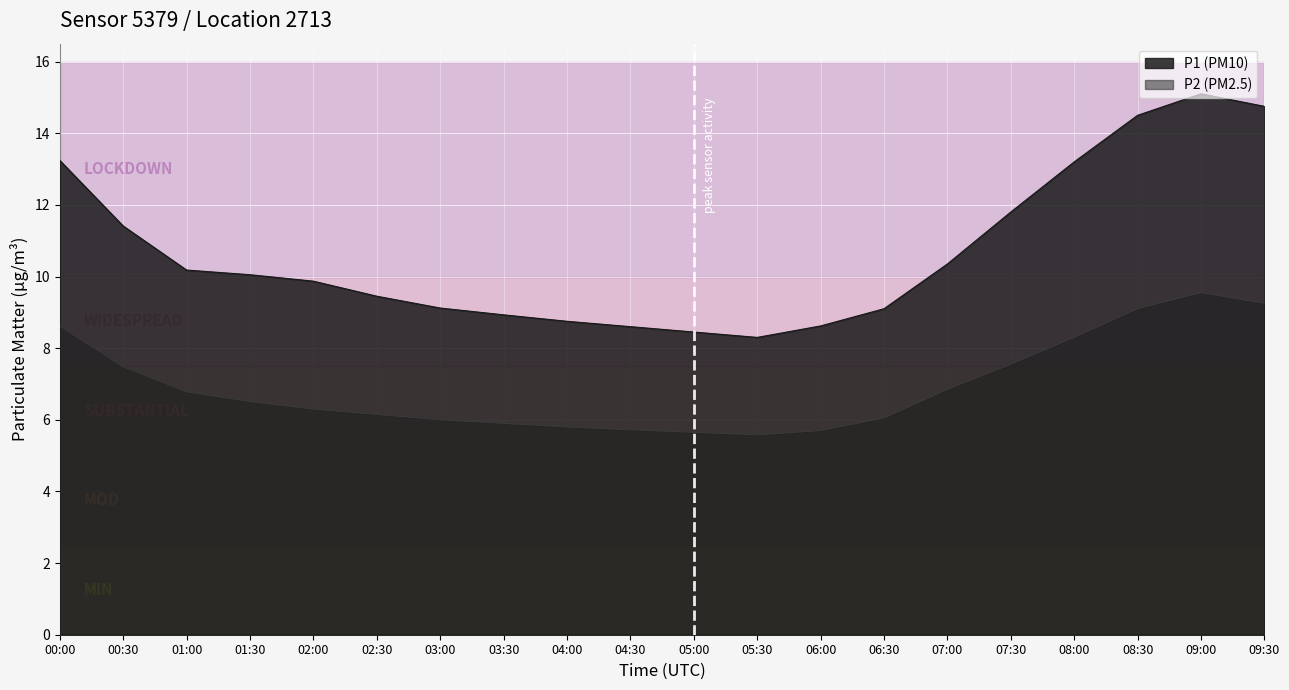

True or false: P1 and P2 intersect in this chart.

False